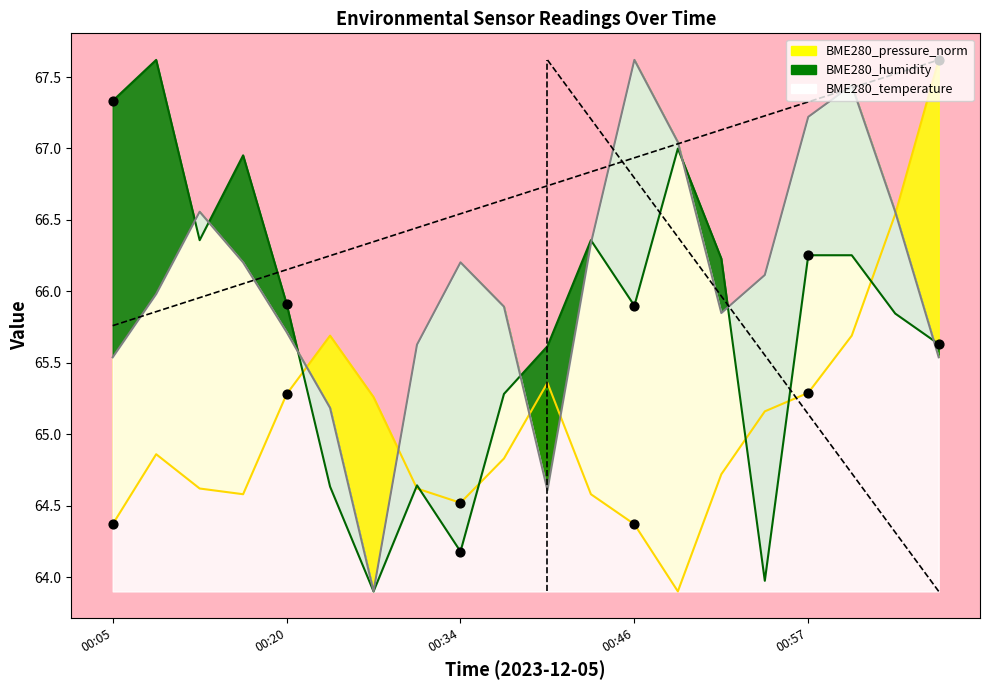

Which series has the widest spread of Y values?

BME280_humidity